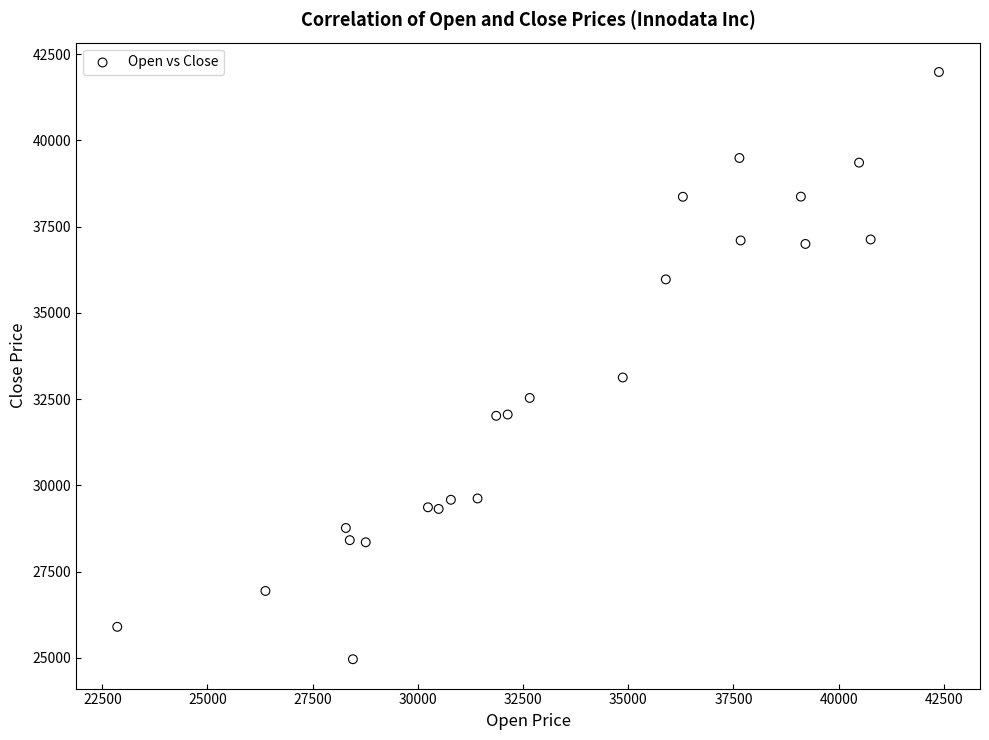

What is the range of X values (max minus min)?

19530